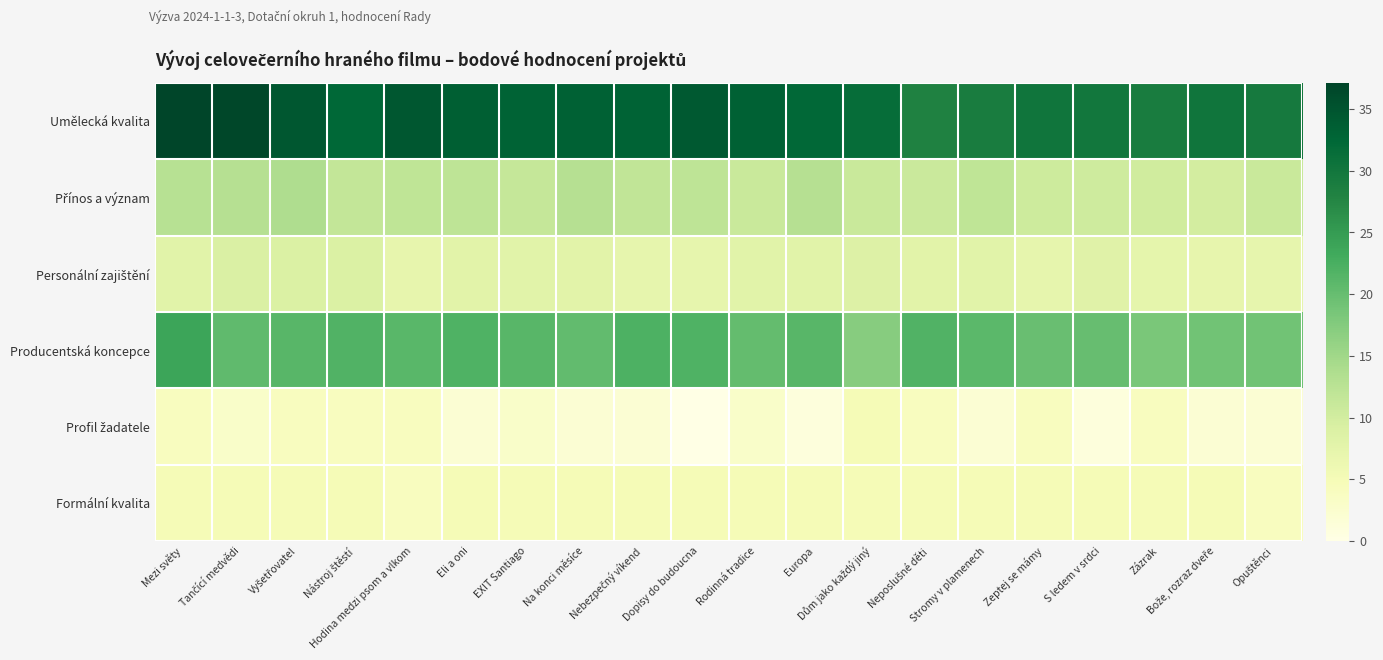

Between Dům jako každý jiný and Zeptej se mámy, which series saw the biggest shift?

Producentská koncepce